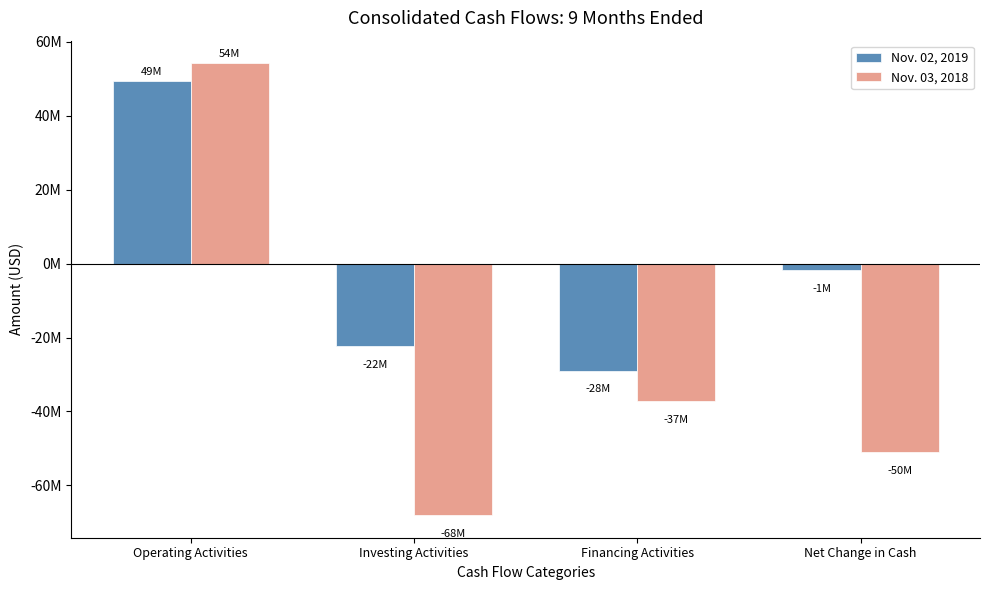

Does the chart contain stacked bars?

No